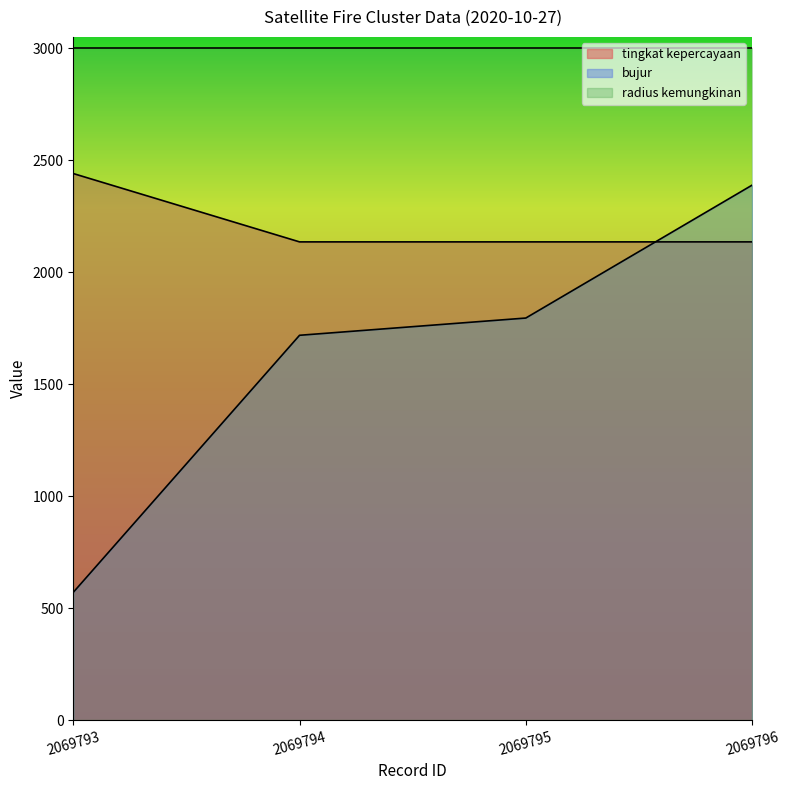

What is the difference between the second highest and second lowest values in the bujur series?

76.9